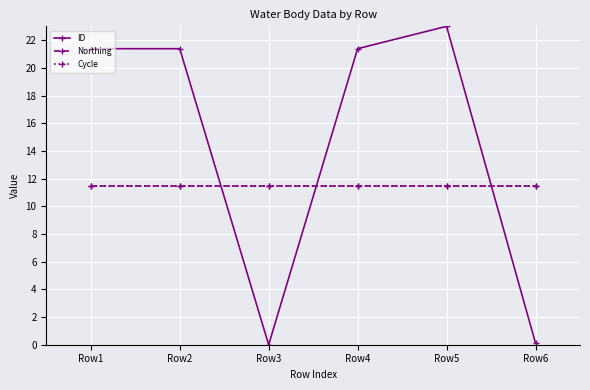

Which series ends up on top after the final intersection of Cycle and ID?

Cycle